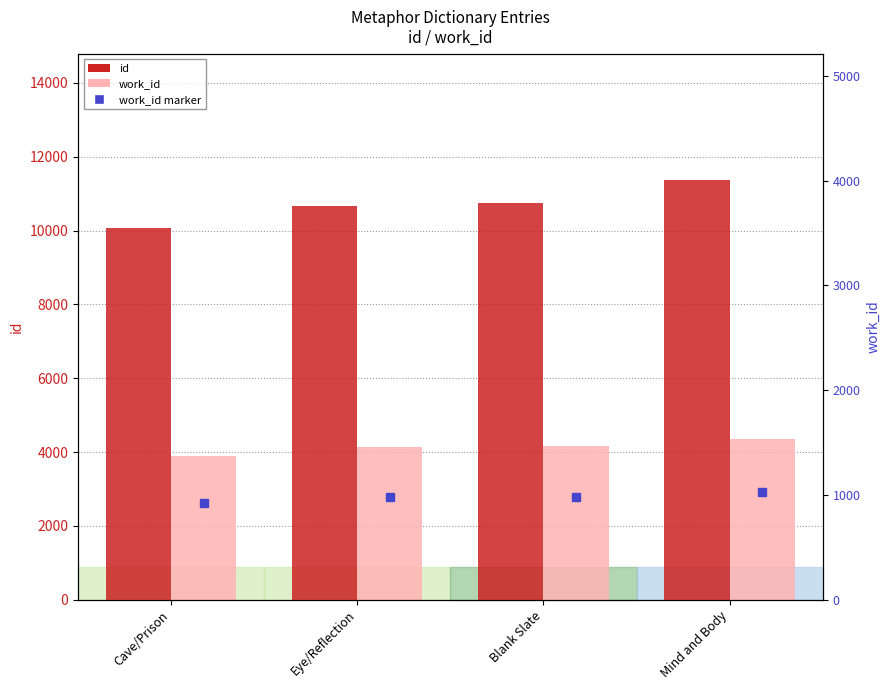

Reading left to right, what are all the values shown in this chart?

id: Cave/Prison=10073	Eye/Reflection=10658	Blank Slate=10761	Mind and Body=11379
work_id: Cave/Prison=3895	Eye/Reflection=4141	Blank Slate=4167	Mind and Body=4344